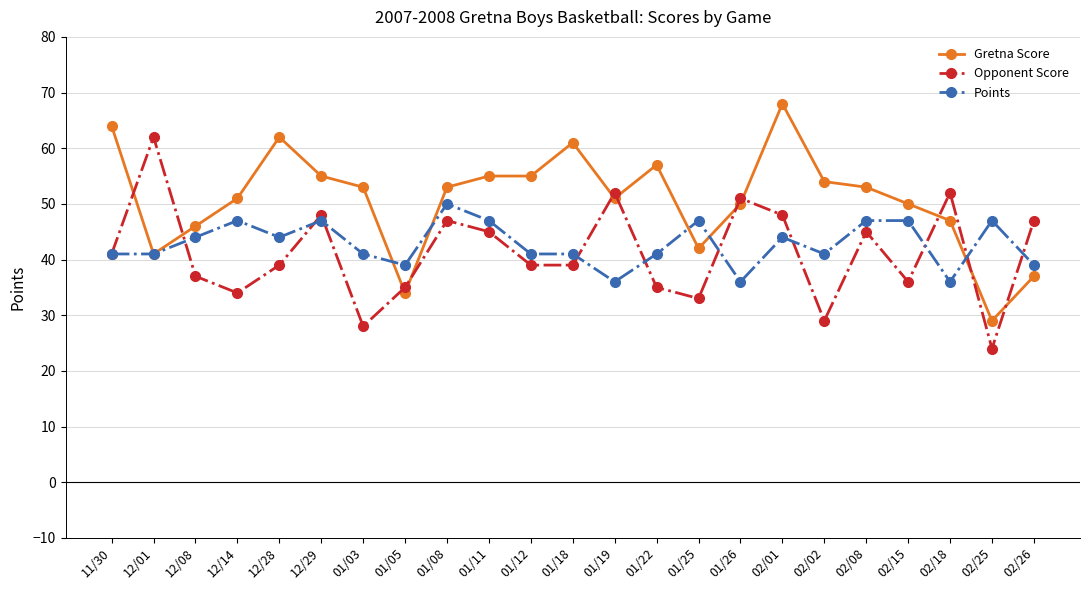

How many data points in Gretna Score are less than 53?

11